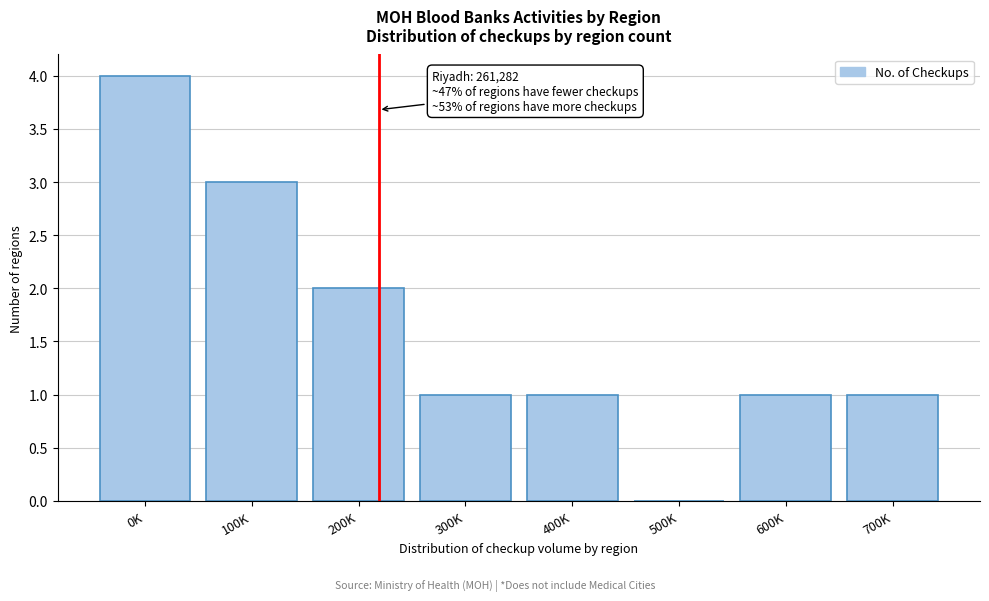

Reading left to right, transcribe all the data shown in this chart.

0K=4	100K=3	200K=2	300K=1	400K=1	500K=0	600K=1	700K=1